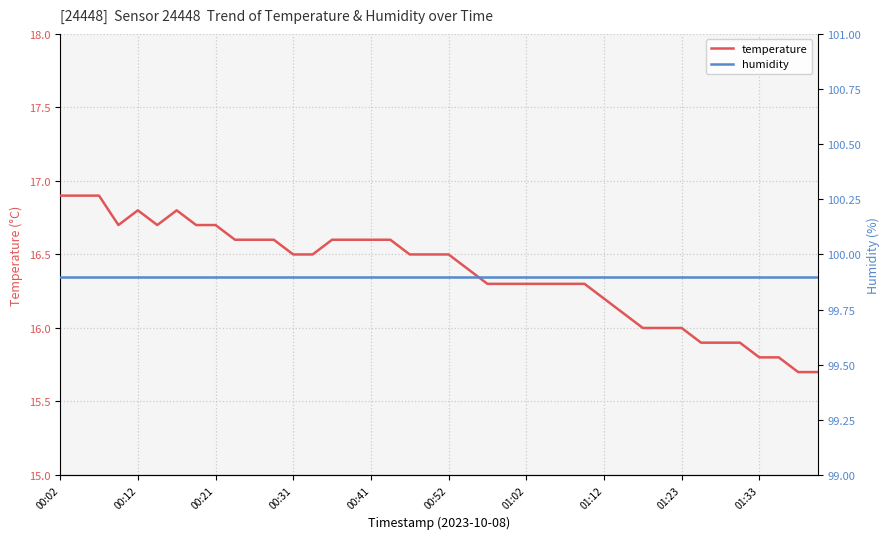

Rank the series by their maximum value, from lowest to highest.

temperature, humidity